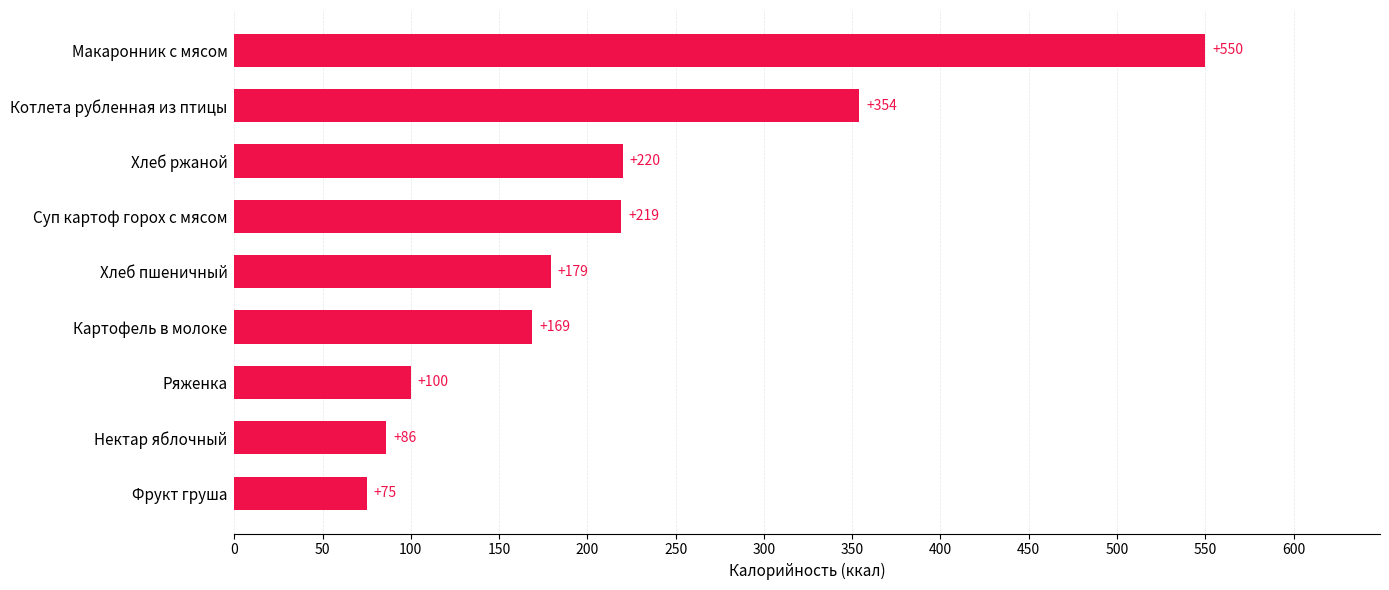

How many data points are less than 179?

4